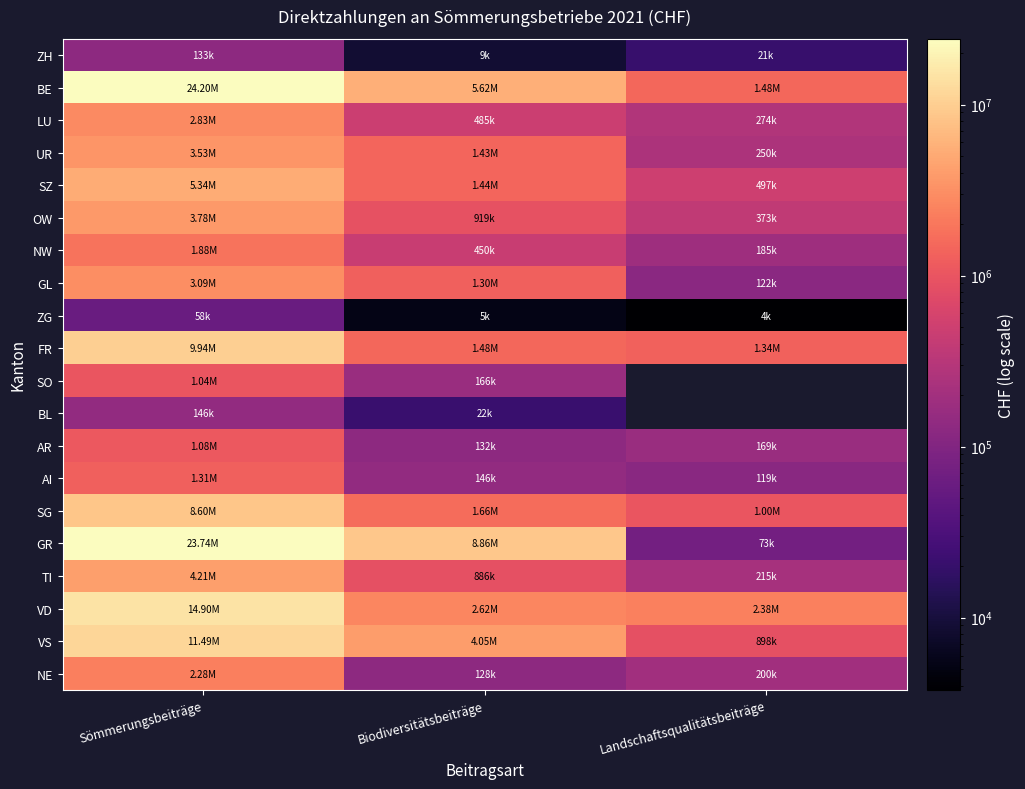

The AI series shows 119025.0 at Landschaftsqualitätsbeiträge. True or false?

True